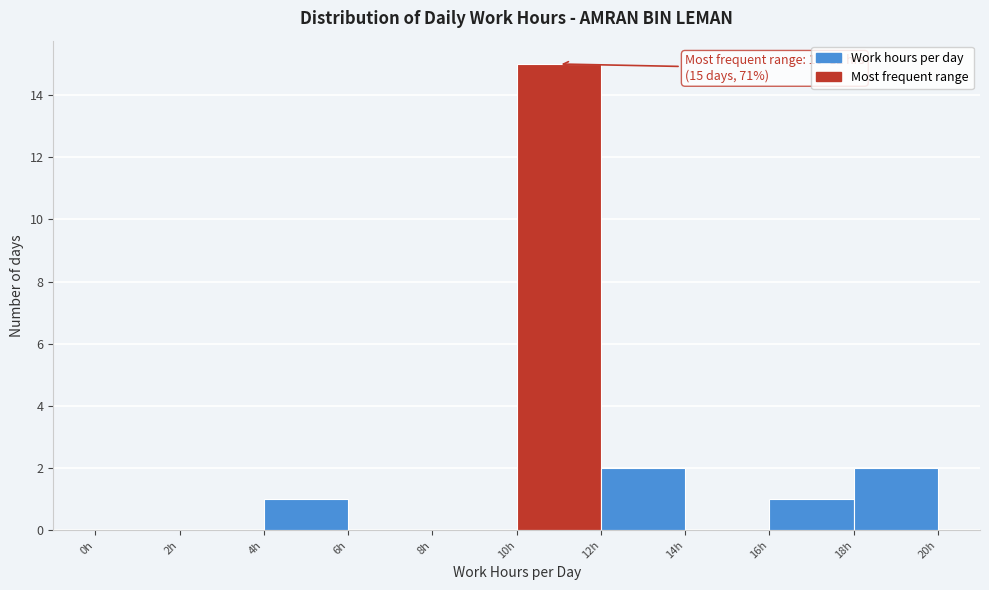

Over which range of the x-axis is the bar tallest?

10 to 12